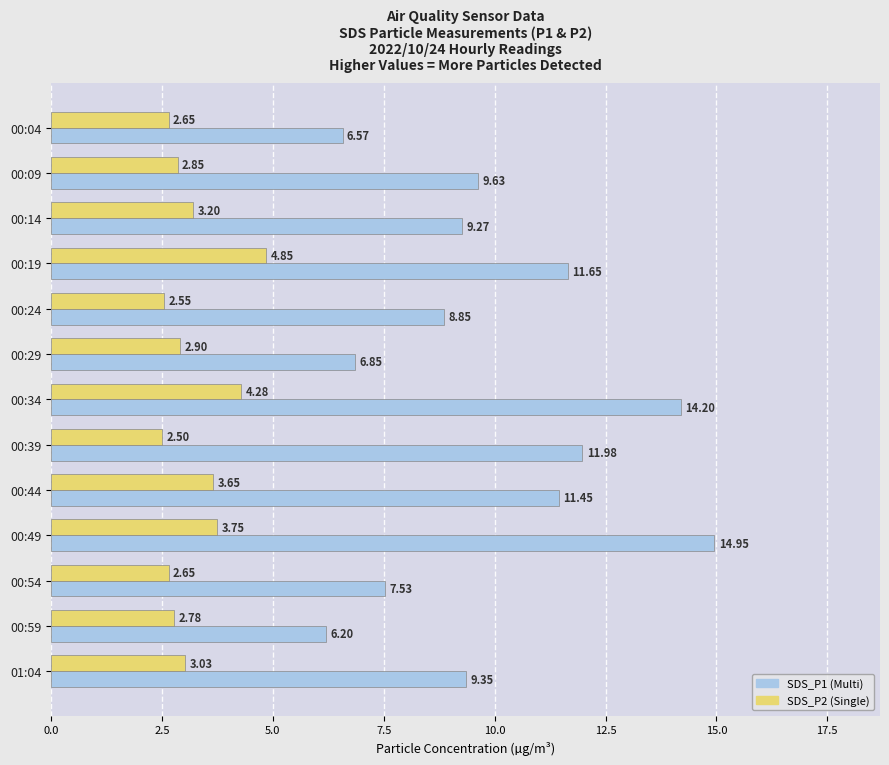

What is the total value across all series at 00:54?

10.2